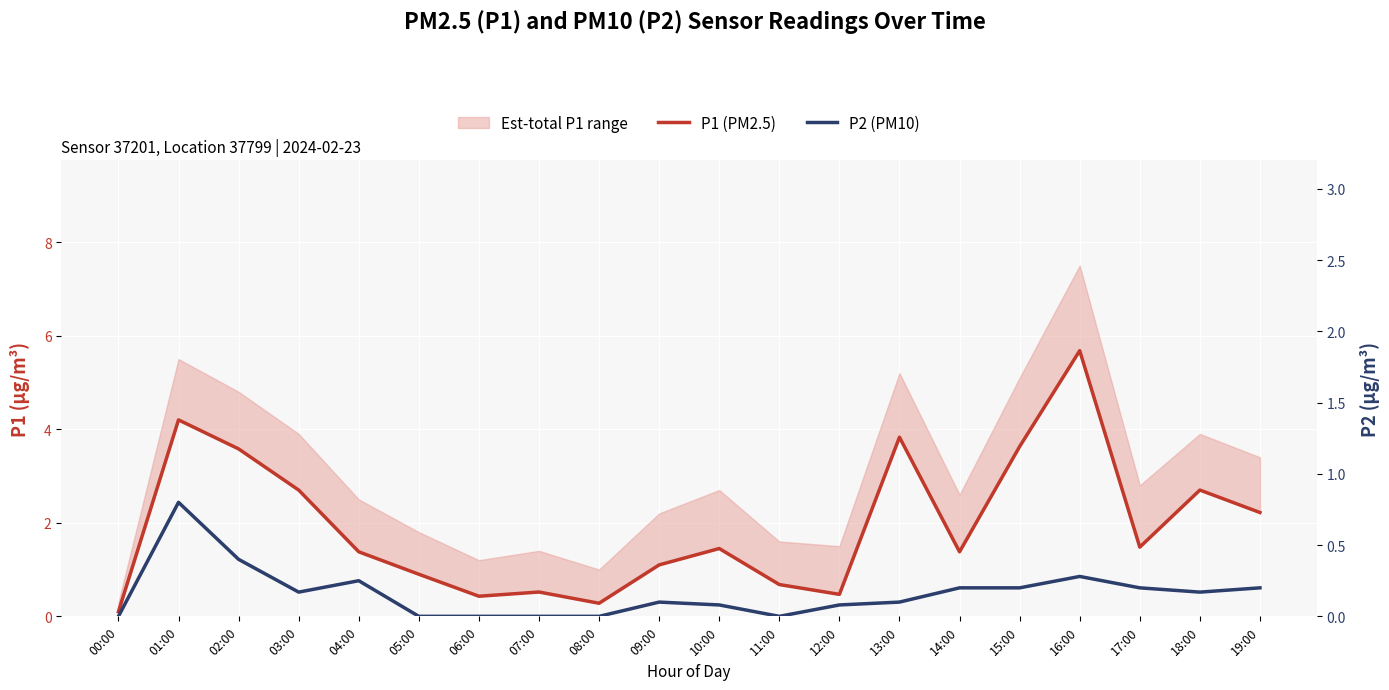

Rank the categories by P2 (PM10) value from highest to lowest.

01:00, 02:00, 16:00, 04:00, 14:00, 15:00, 17:00, 19:00, 03:00, 18:00, 09:00, 13:00, 10:00, 12:00, 00:00, 05:00, 06:00, 07:00, 08:00, 11:00